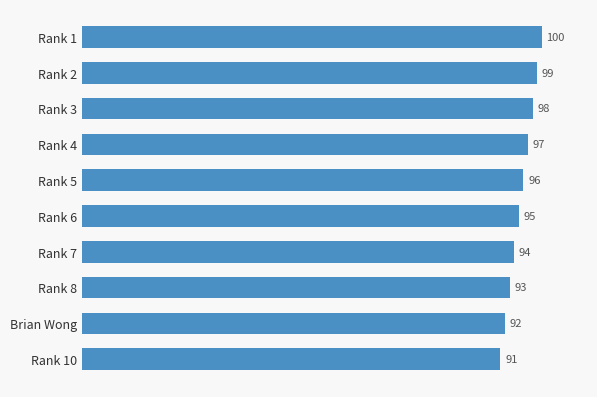

What is the difference between the maximum and second lowest values?

8